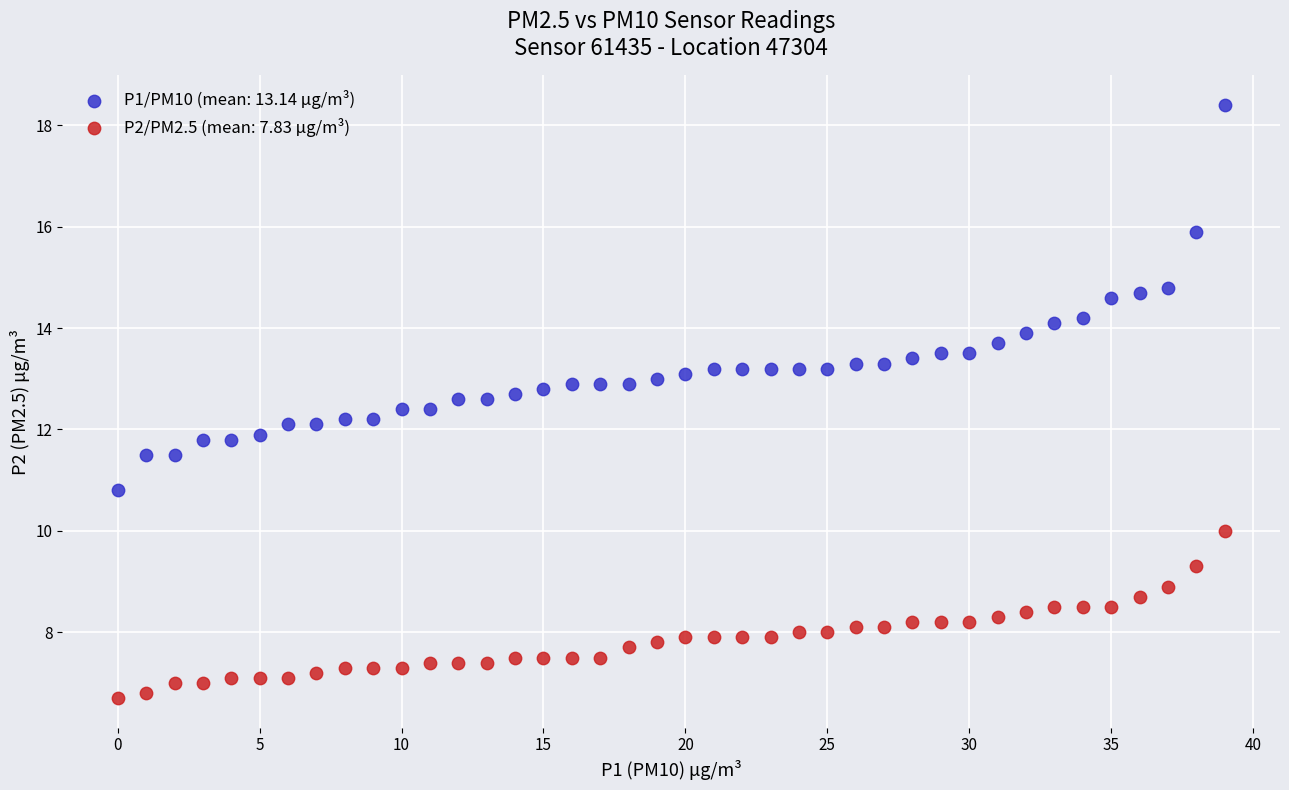

What are all the series names shown in the legend?

P1/PM10 (mean: 13.14 µg/m³), P2/PM2.5 (mean: 7.83 µg/m³)